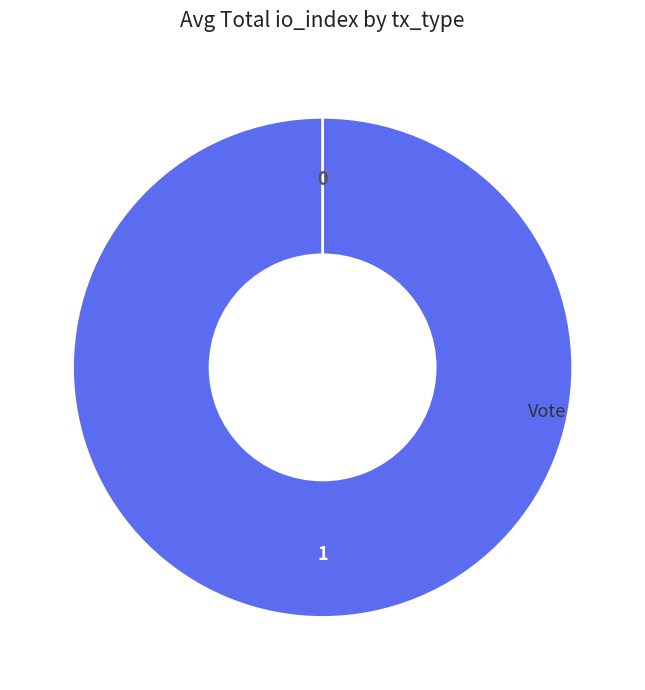

Does Vote account for over 50% of the chart?

Yes